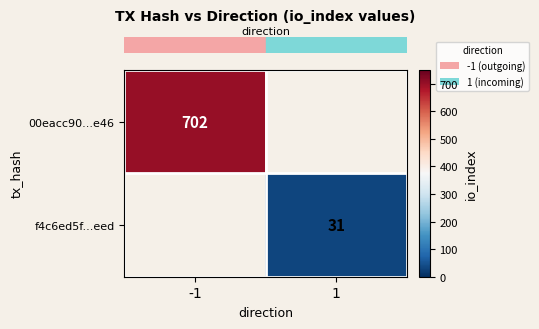

What is the smallest value displayed?

31.0